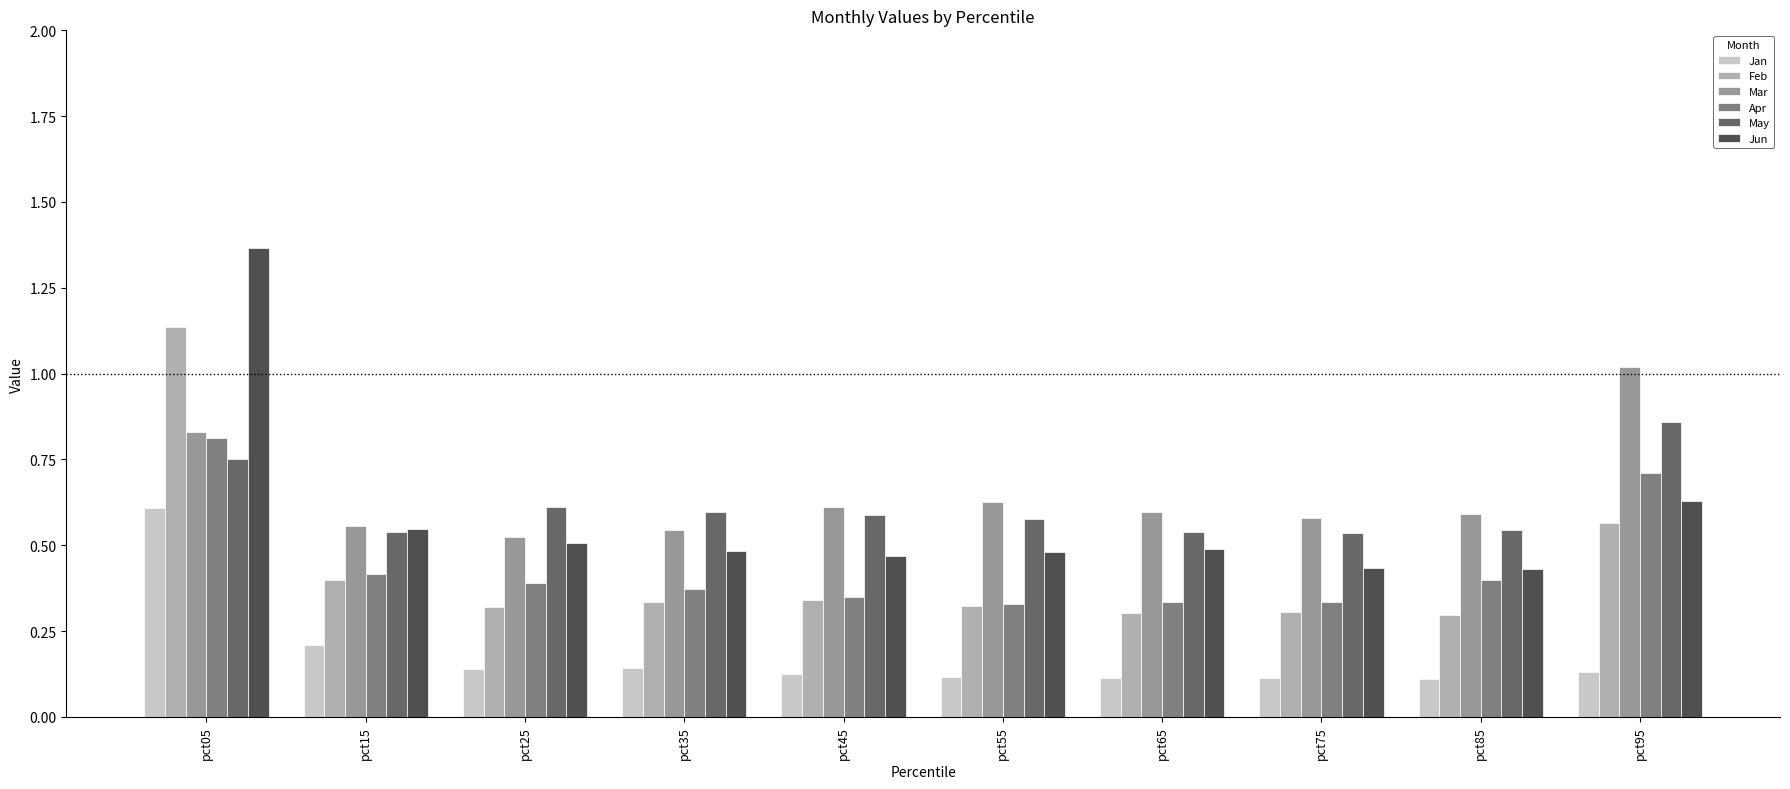

At which category is the sum across all series the highest?

pct05